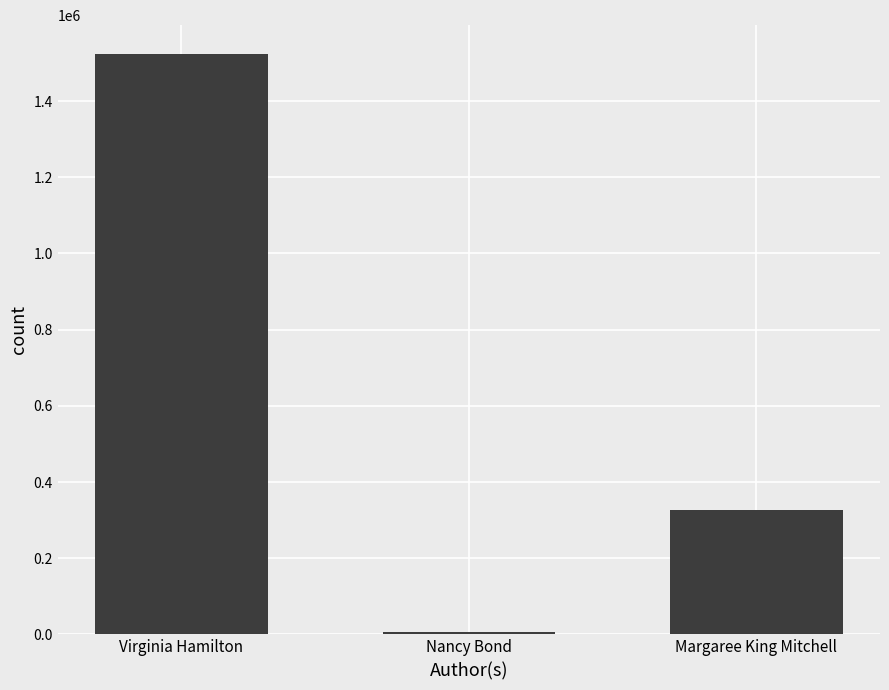

The chart shows a value of 311378 at Virginia Hamilton. True or false?

False